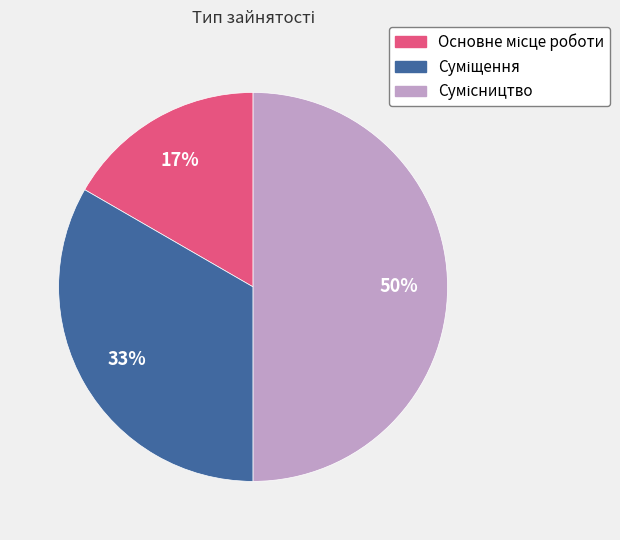

To the nearest percent, what is the difference between the largest and smallest slice percentages?

33%